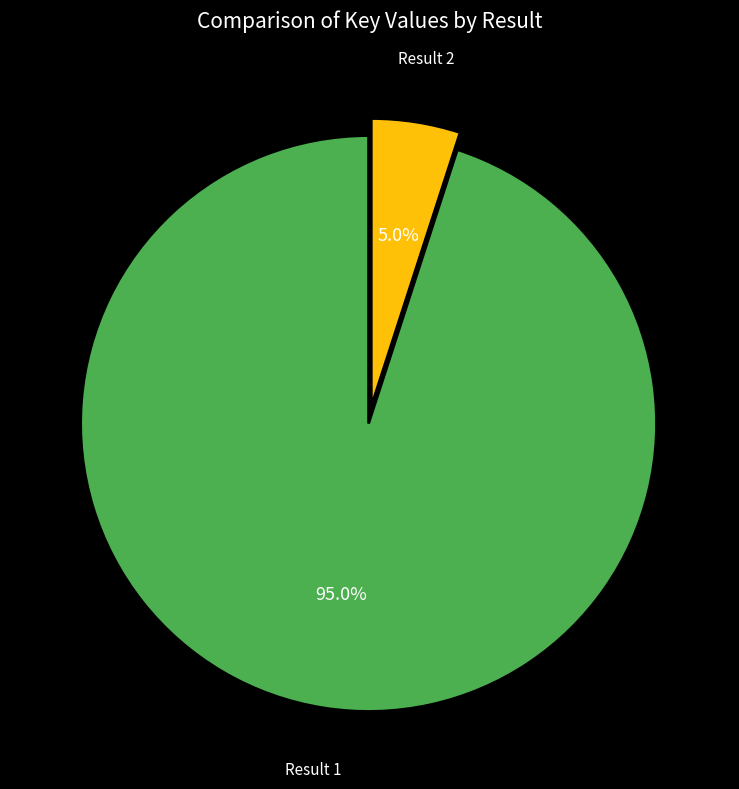

Combined, what portion of the pie is Result 1 and Result 2?

100.0%